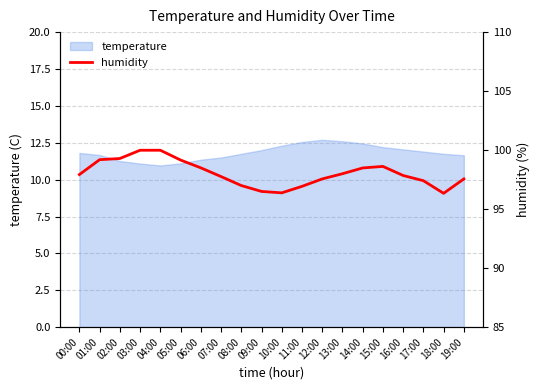

Is it true that temperature equals 12.3 at 10:00?

True